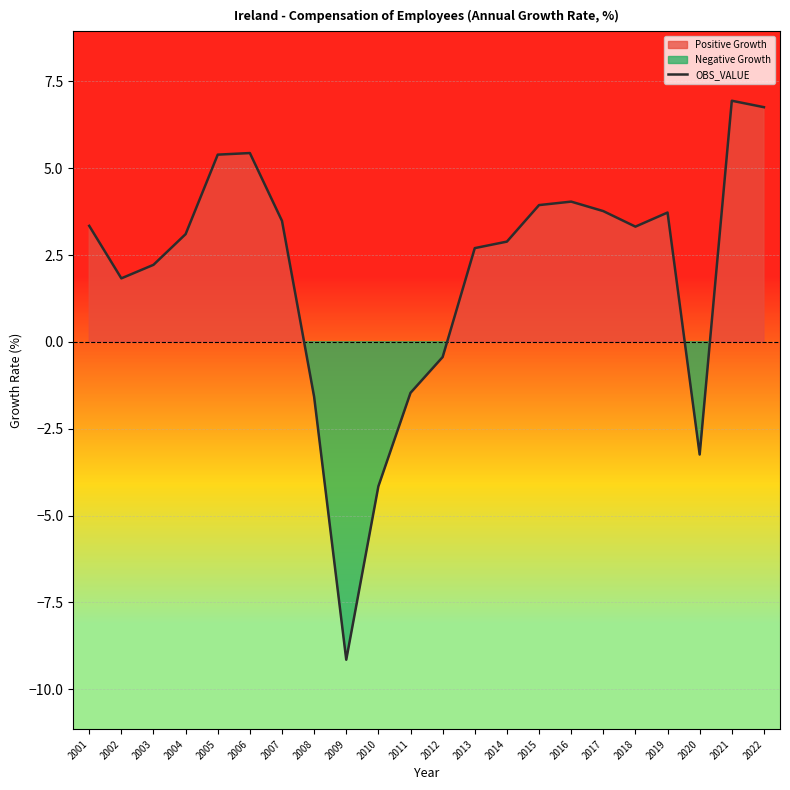

Rank the categories by value from lowest to highest.

2009, 2010, 2020, 2008, 2011, 2012, 2002, 2003, 2013, 2014, 2004, 2018, 2001, 2007, 2019, 2017, 2015, 2016, 2005, 2006, 2022, 2021